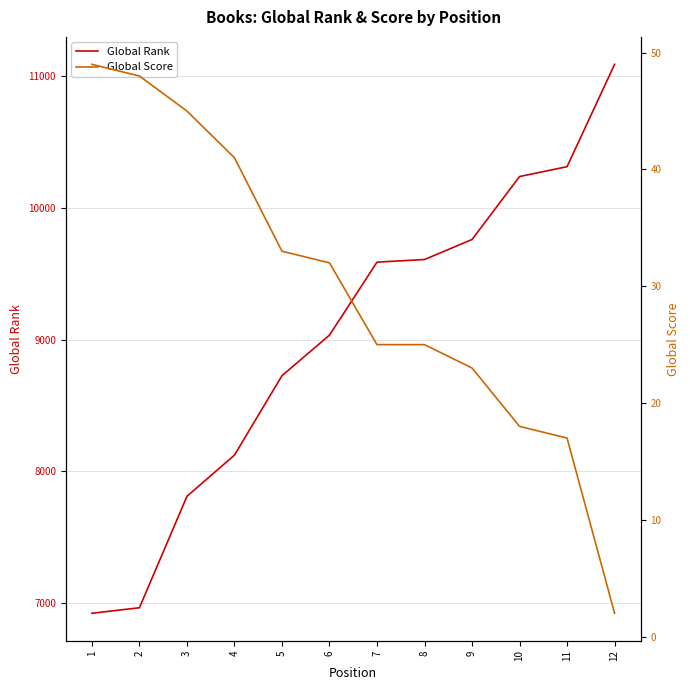

How many lines are shown in the chart?

2